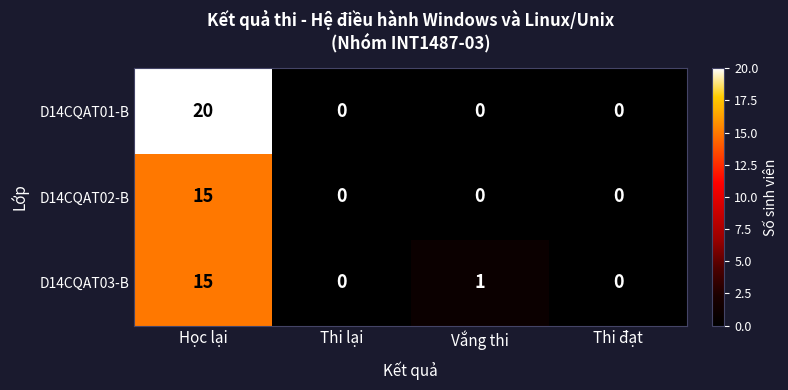

At which label is D14CQAT03-B closest to 7?

Vắng thi